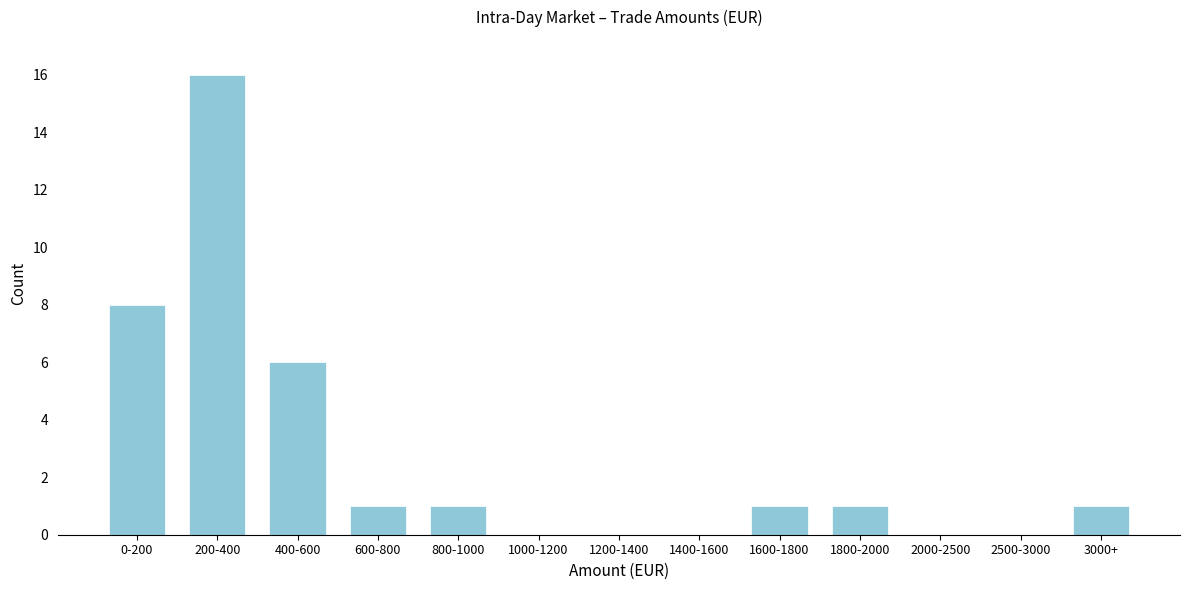

Reading left to right, list all the values displayed in this chart.

0-200=8	200-400=16	400-600=6	600-800=1	800-1000=1	1000-1200=0	1200-1400=0	1400-1600=0	1600-1800=1	1800-2000=1	2000-2500=0	2500-3000=0	3000+=1